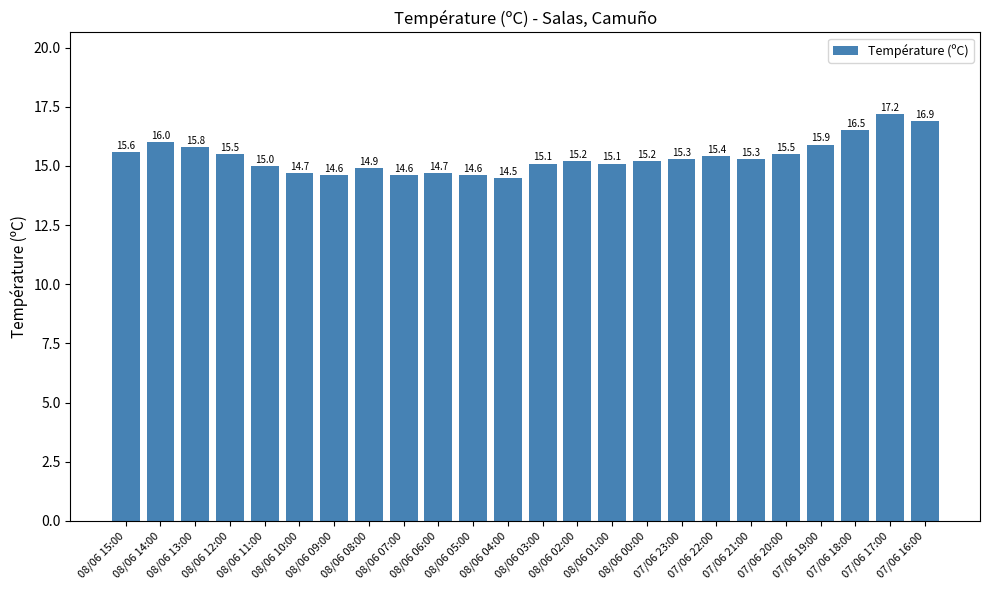

At which category does the chart reach its minimum across all series?

08/06 04:00